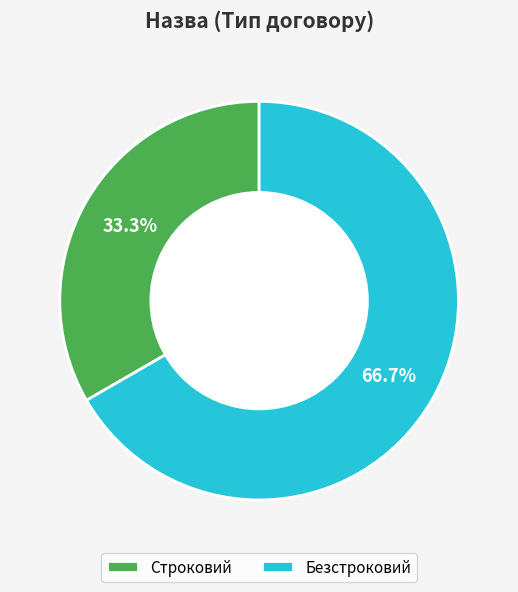

To the nearest percent, what is the combined percentage of Строковий and Безстроковий?

100%